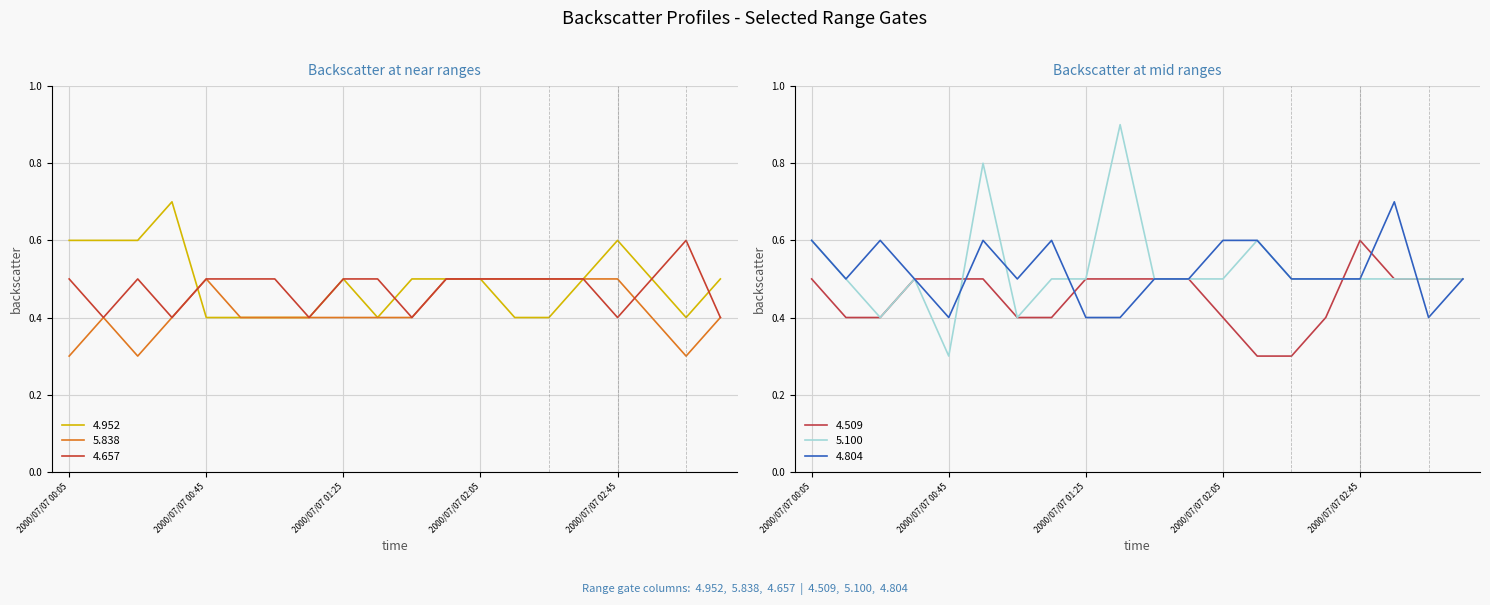

List the labels in order of 4.509 value, largest first.

2000/07/07 02:45, 2000/07/07 00:05, 2000/07/07 00:35, 2000/07/07 00:45, 2000/07/07 00:55, 2000/07/07 01:25, 2000/07/07 01:35, 2000/07/07 01:45, 2000/07/07 01:55, 2000/07/07 02:55, 2000/07/07 03:05, 2000/07/07 03:15, 2000/07/07 00:15, 2000/07/07 00:25, 2000/07/07 01:05, 2000/07/07 01:15, 2000/07/07 02:05, 2000/07/07 02:35, 2000/07/07 02:15, 2000/07/07 02:25